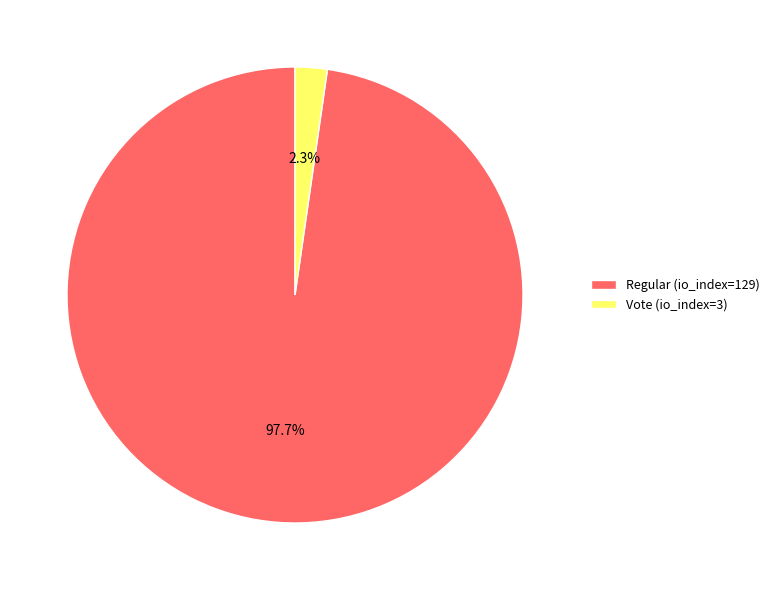

The Regular (io_index=129) slice represents 98% of the pie. True or false?

True